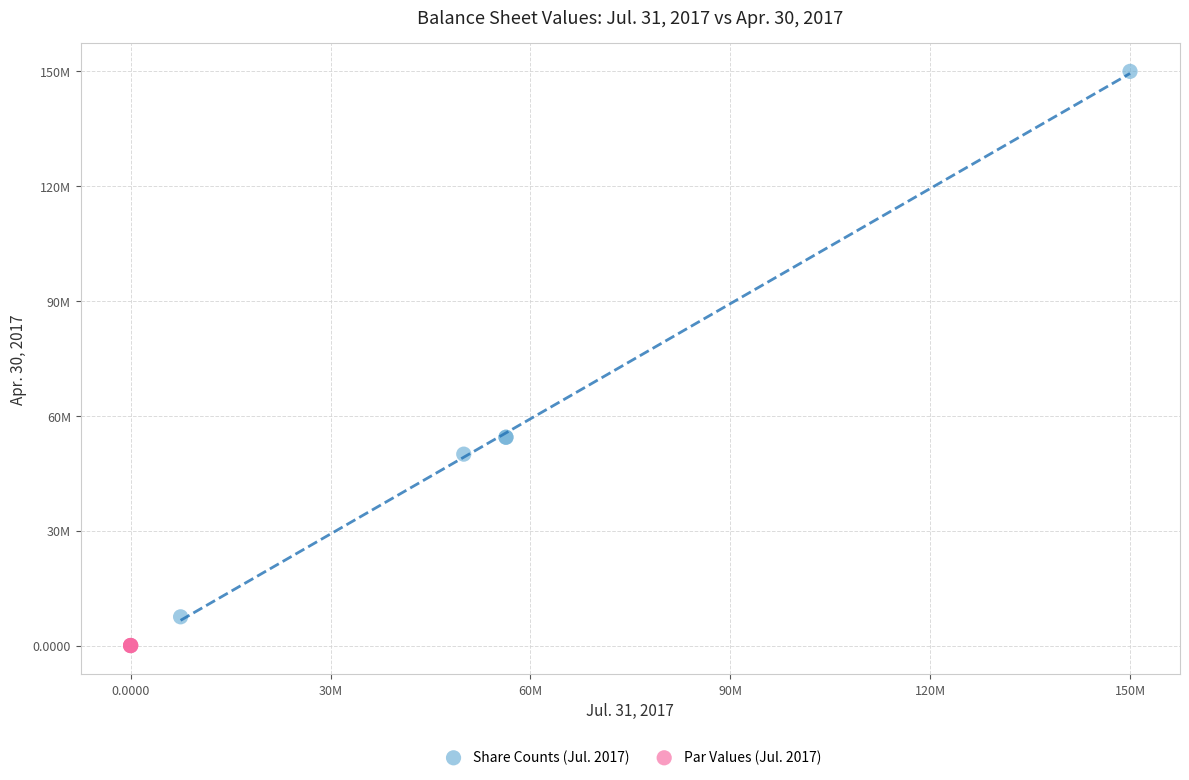

Which series reaches the maximum Y coordinate?

Share Counts (Jul. 2017)